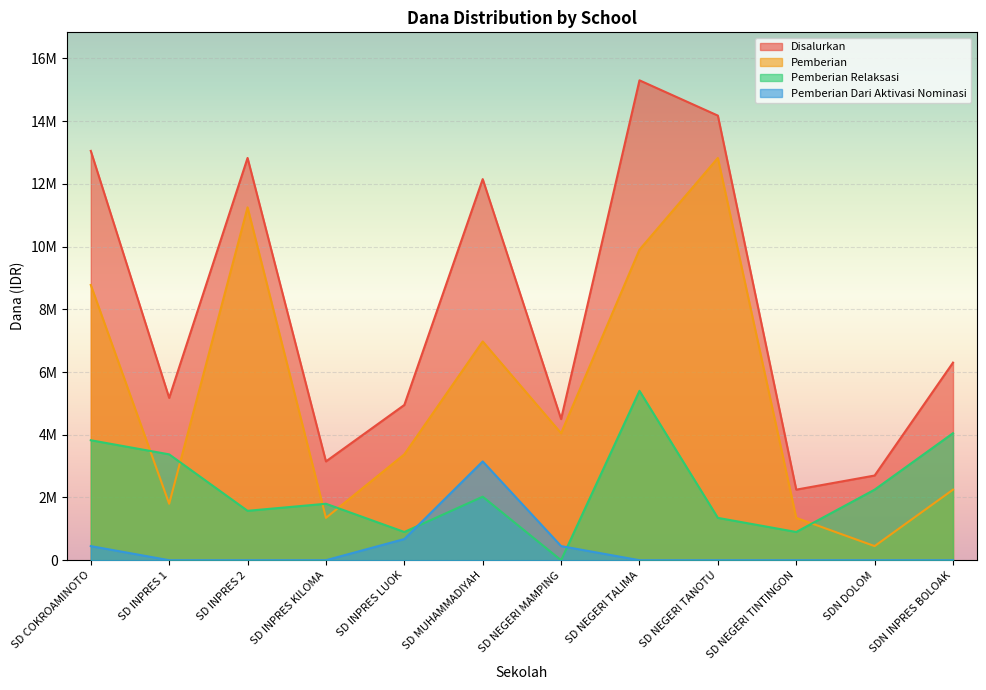

Where is the first local minimum for Disalurkan?

SD INPRES 1